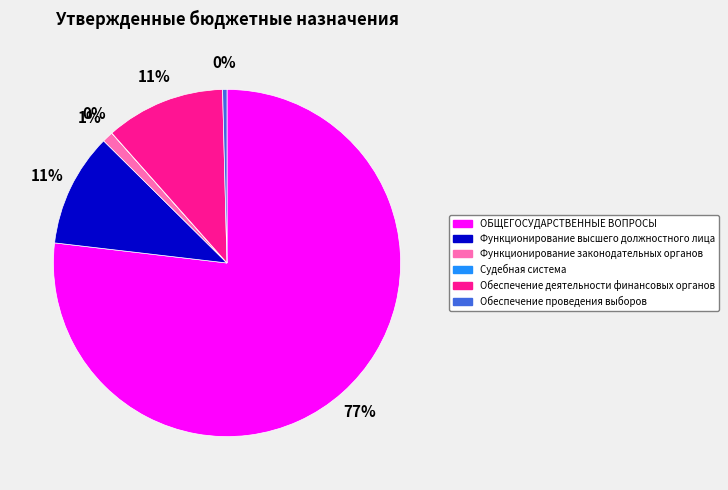

True or false: Функционирование высшего должностного лица accounts for 11% of the total.

True